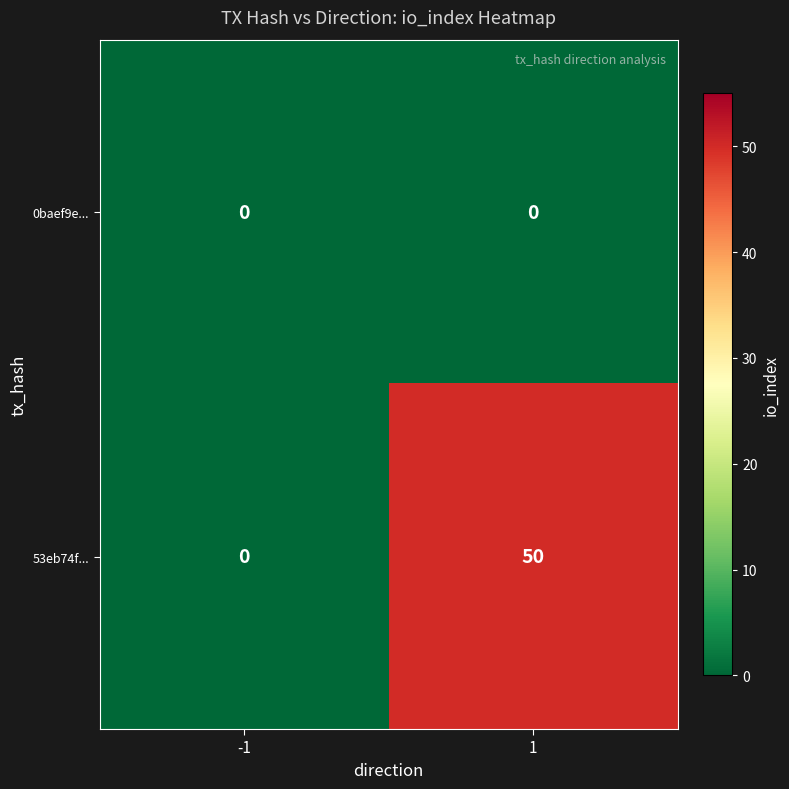

What is the difference between the maximum and minimum values in the 53eb74f... series?

50